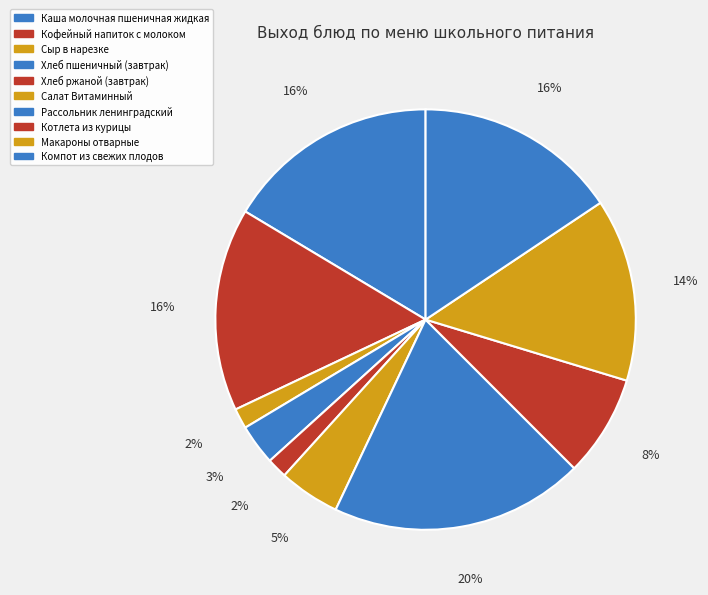

True or false: Кофейный напиток с молоком accounts for 10% of the total.

False